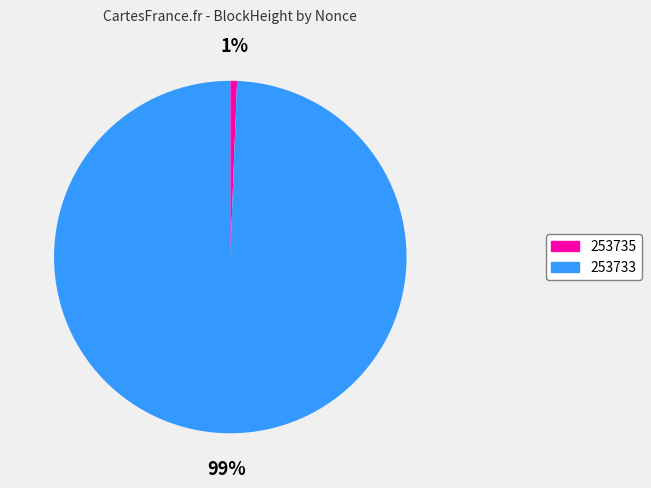

Combined, do 253733 and 253735 account for over 50%?

Yes